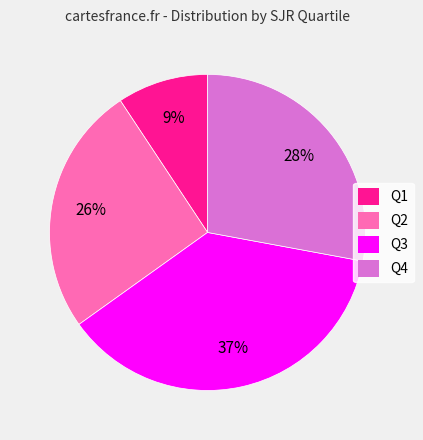

Rank the categories by value from lowest to highest.

Q1, Q2, Q4, Q3